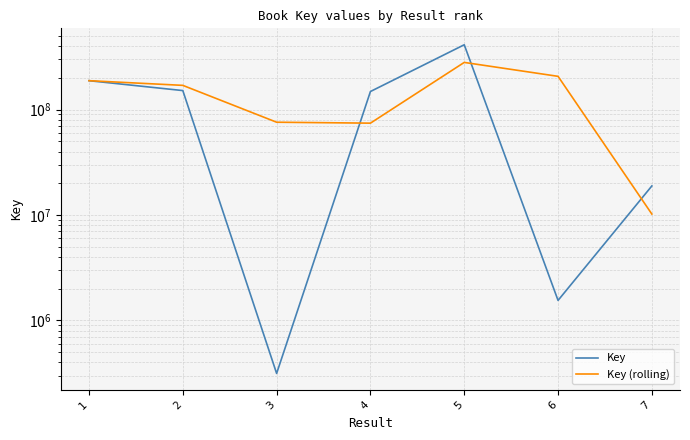

What is the greatest value displayed?

412037132.0